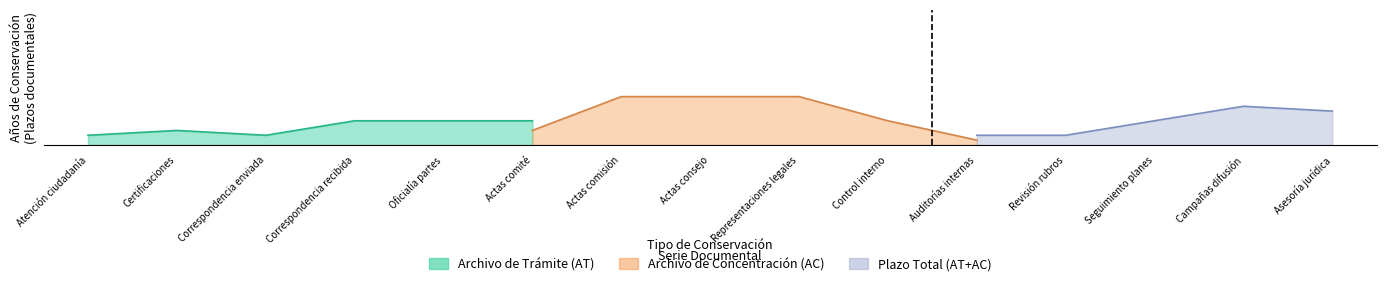

What is the maximum value shown in the chart?

20